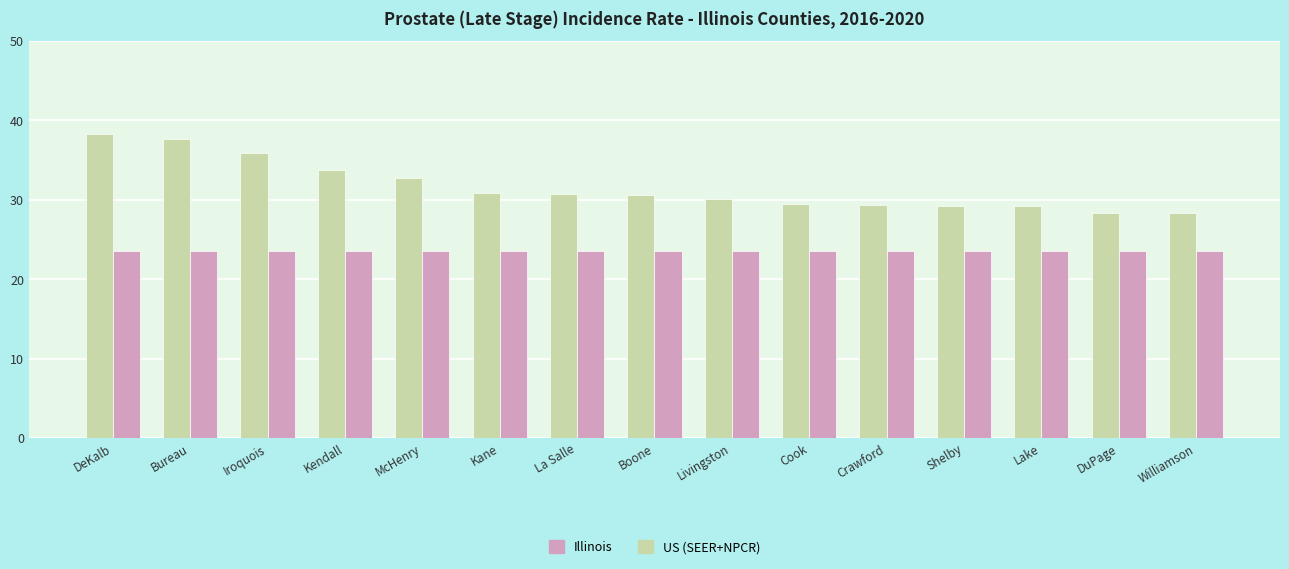

Is the value of US (SEER+NPCR) at DuPage greater than the value of Illinois at Lake?

No